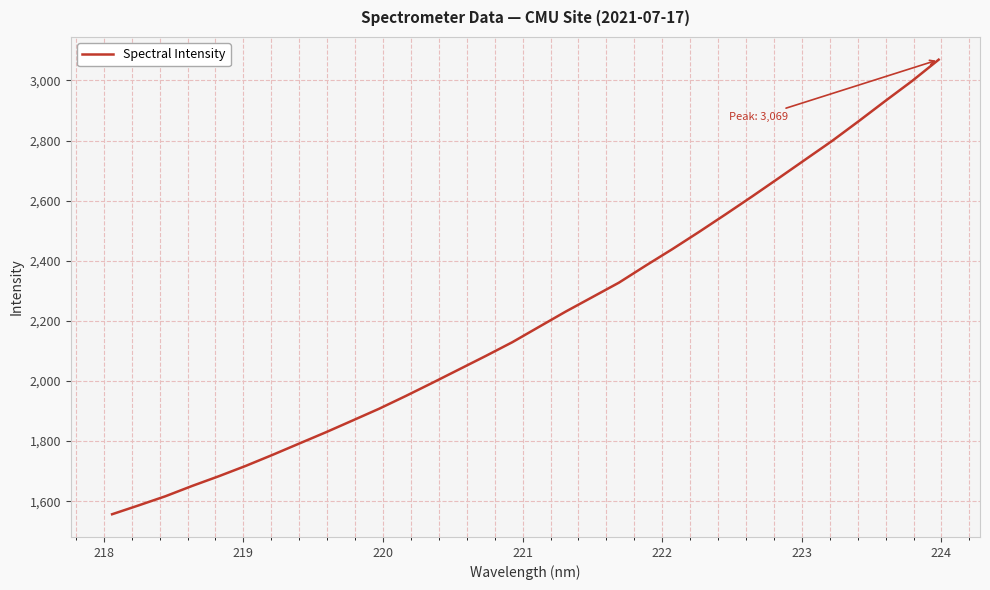

What is the difference between the maximum and minimum values?

1512.6